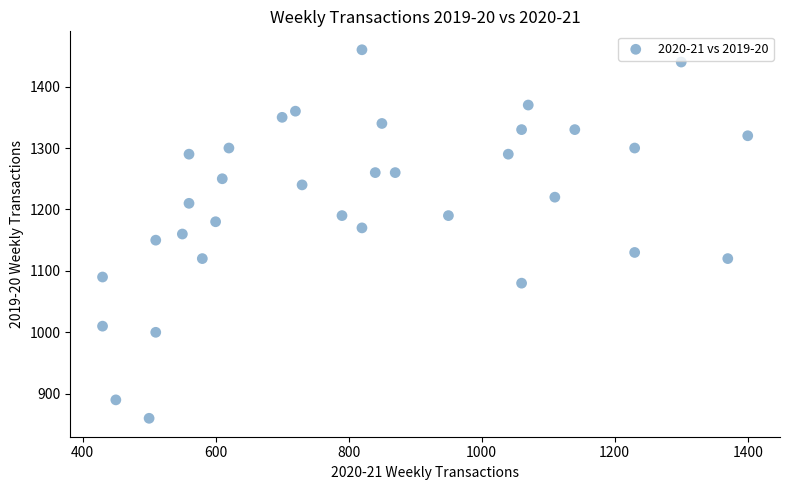

What is the range of X values (max minus min)?

970